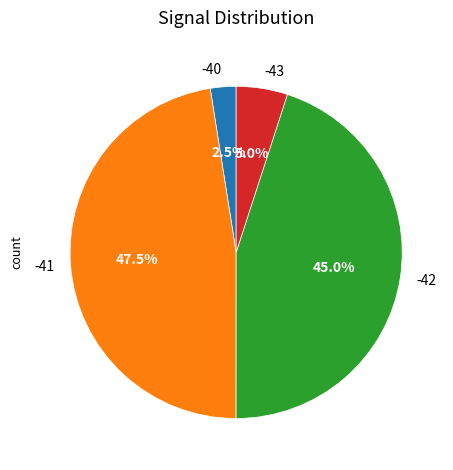

Is there any slice that represents more than half of the pie?

No